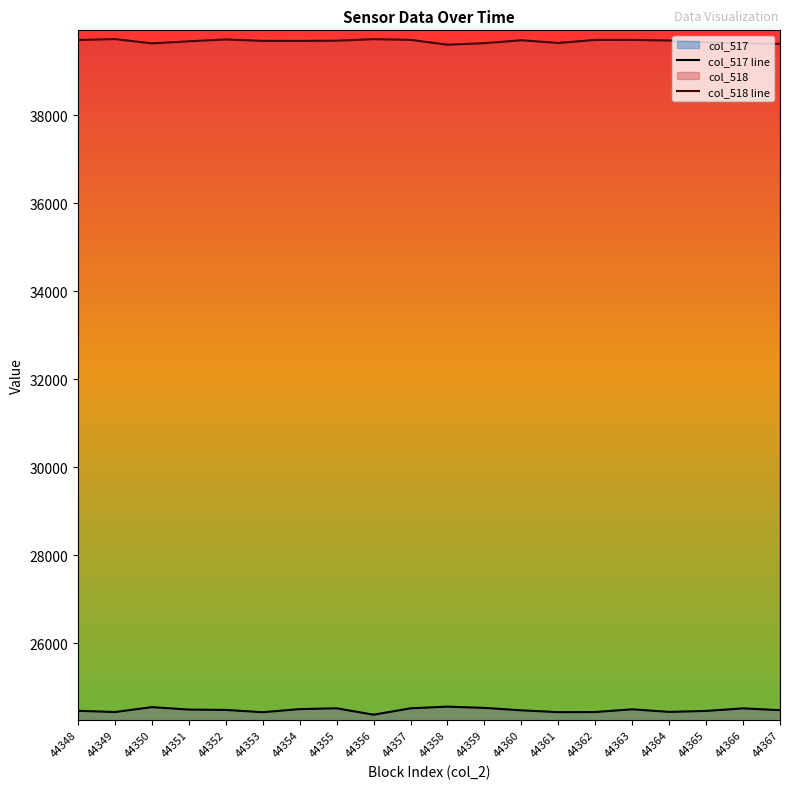

At which label does col_518 line first exceed 39689?

44348